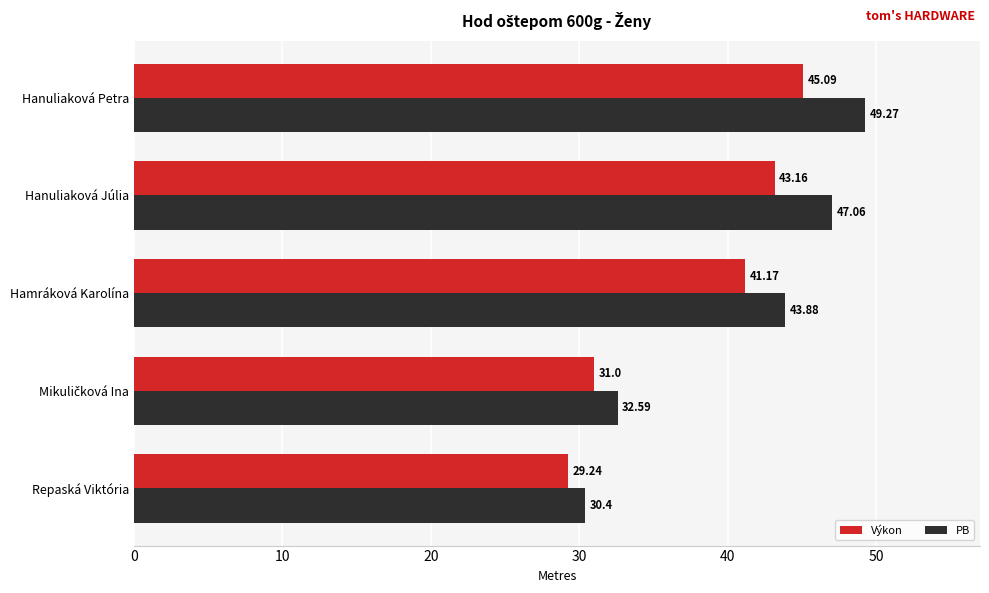

Which series has the widest spread of values?

PB